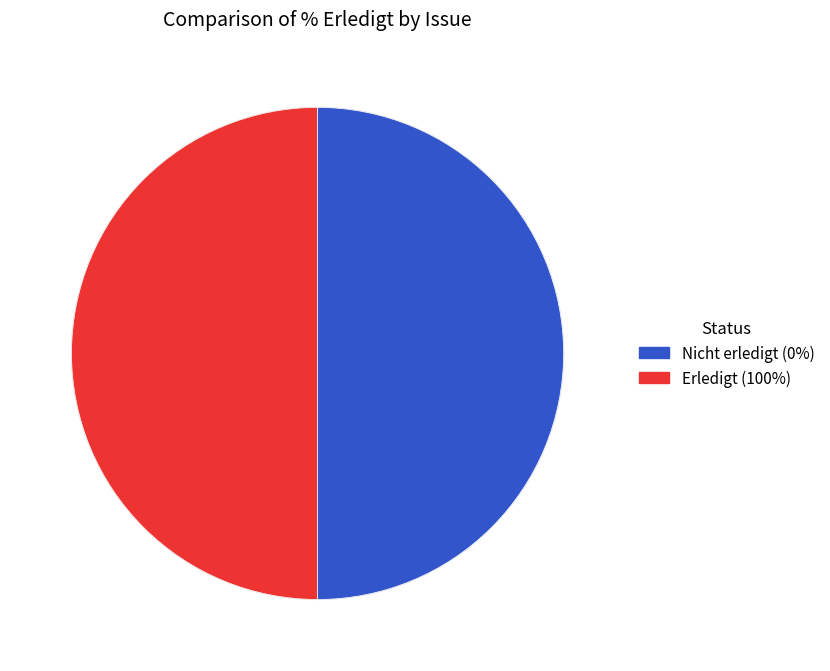

How many segments does this pie chart have?

2